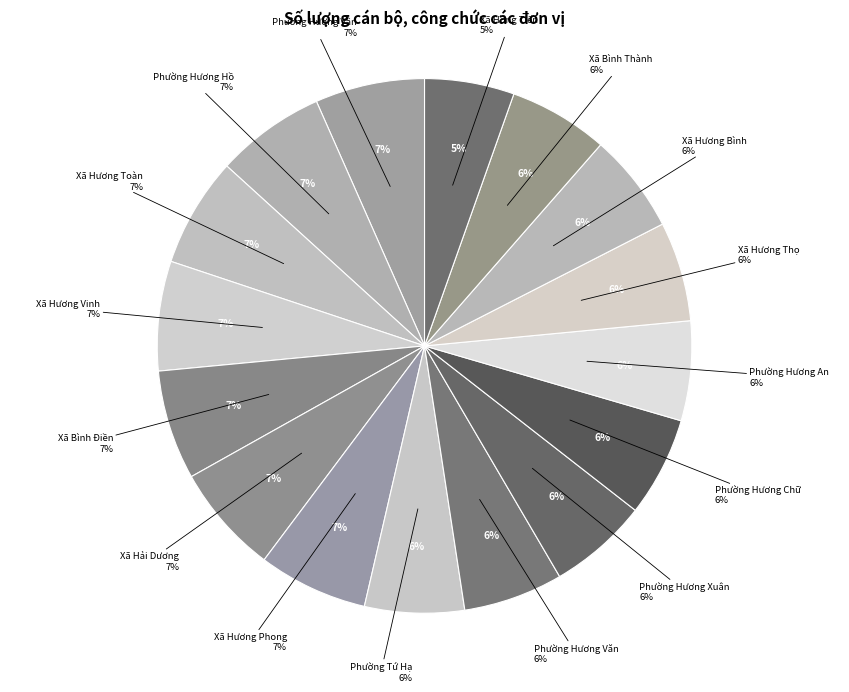

To the nearest percent, what percentage of the pie is Xã Bình Điền?

7%